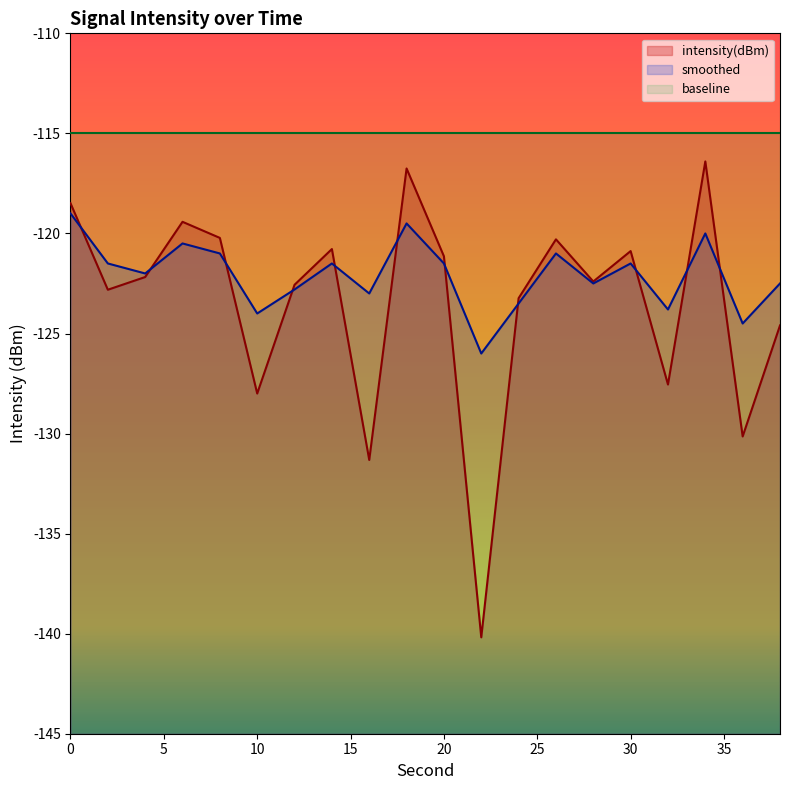

Reading left to right, transcribe all the data shown in this chart.

intensity(dBm): 0=-118.5	2=-122.8	4=-122.2	6=-119.4	8=-120.2	10=-128.0	12=-122.6	14=-120.8	16=-131.3	18=-116.8	20=-121.1	22=-140.2	24=-123.2	26=-120.3	28=-122.4	30=-120.9	32=-127.6	34=-116.4	36=-130.1	38=-124.6
smoothed: 0=-119.0	2=-121.5	4=-122.0	6=-120.5	8=-121.0	10=-124.0	12=-122.8	14=-121.5	16=-123.0	18=-119.5	20=-121.5	22=-126.0	24=-123.5	26=-121.0	28=-122.5	30=-121.5	32=-123.8	34=-120.0	36=-124.5	38=-122.5